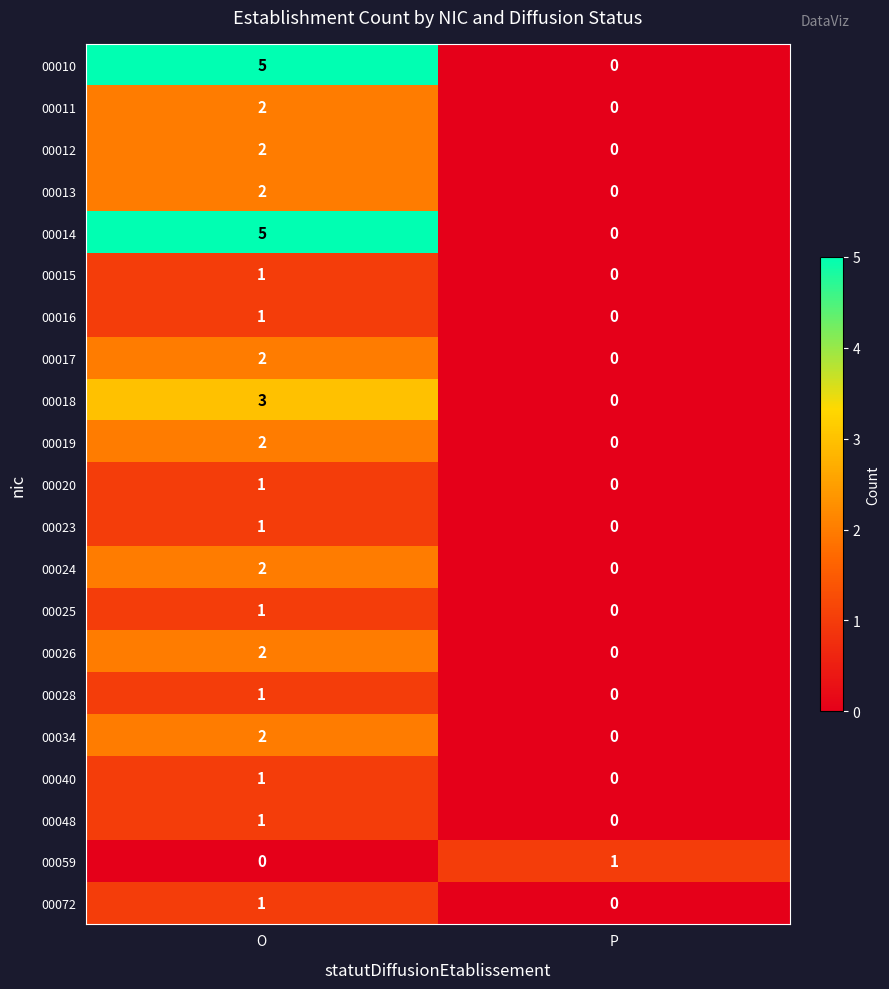

Rank the categories by 00023 value from highest to lowest.

O, P